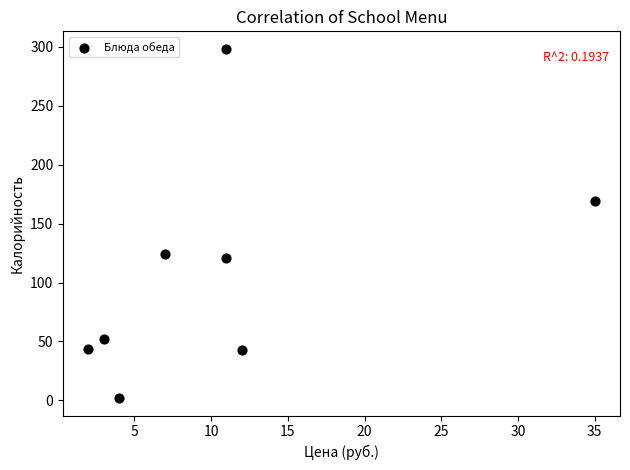

What Y value in the scatter plot is closest to 150?

169.0